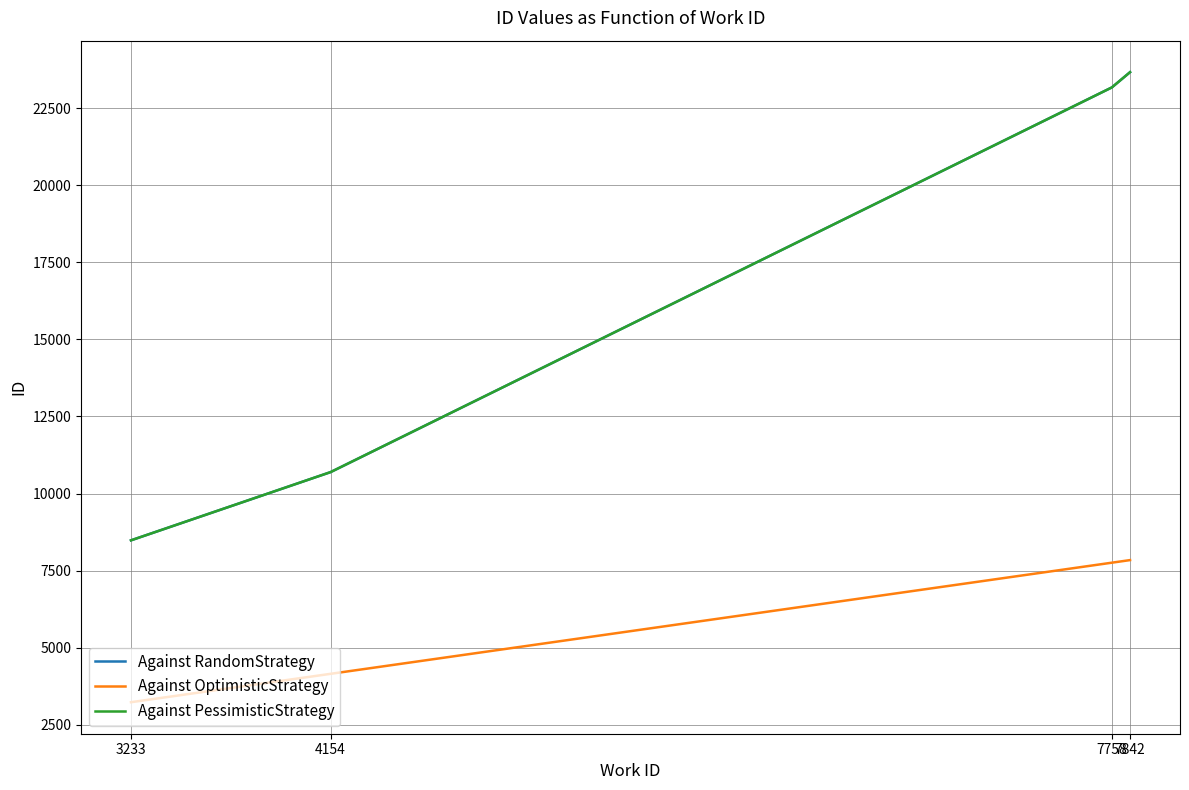

Is this an area chart (filled region under the line)?

No